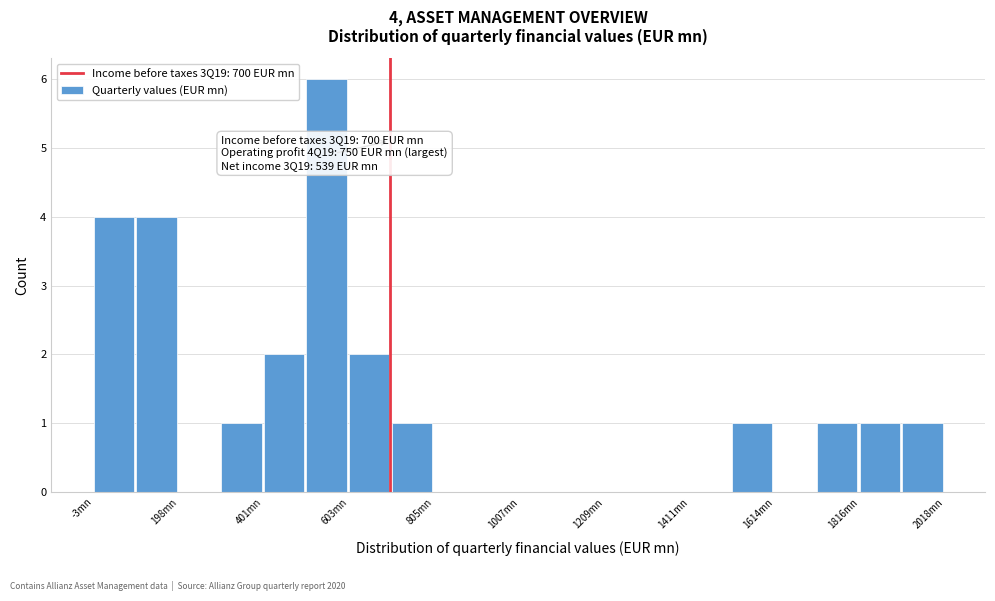

Read against the x-axis, roughly where is the centre of the tallest bar?

550